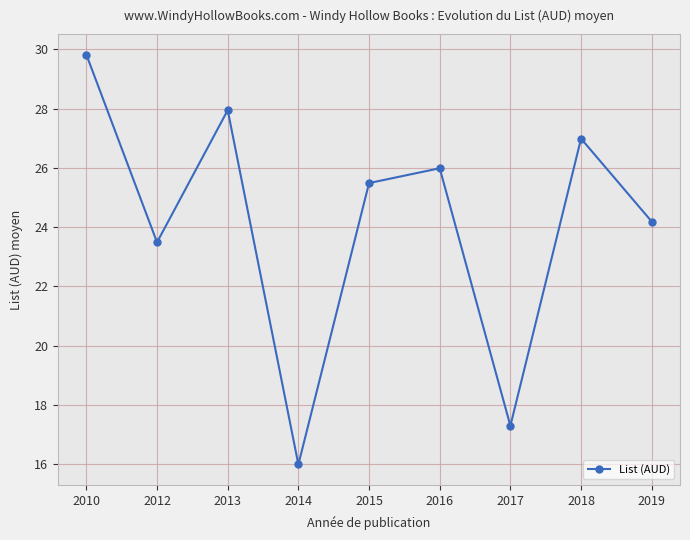

Rank the categories by value from lowest to highest.

2014, 2017, 2012, 2019, 2015, 2016, 2018, 2013, 2010